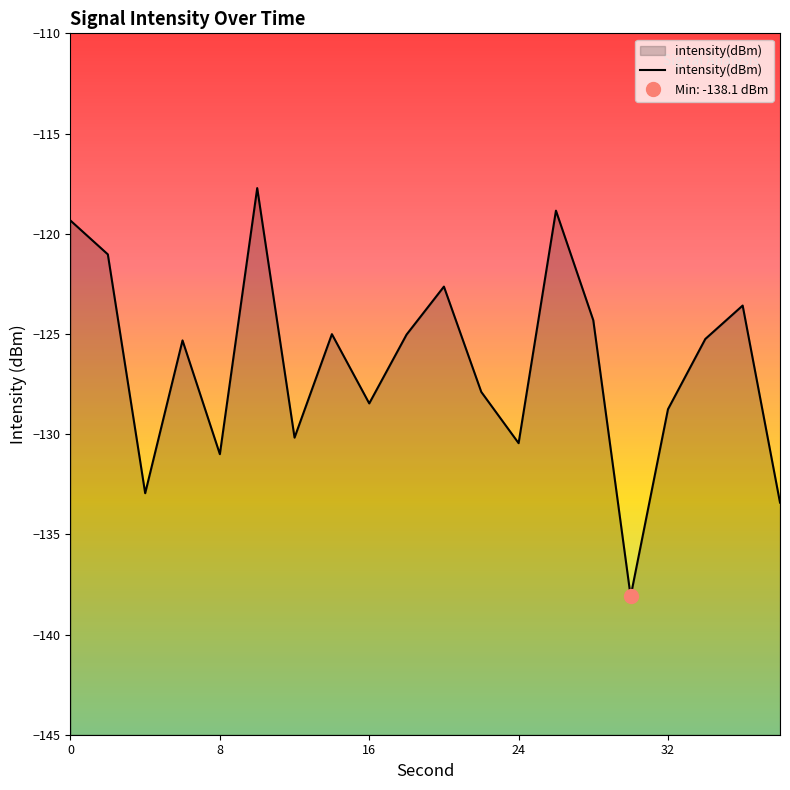

What is the minimum value for intensity(dBm)?

-138.1